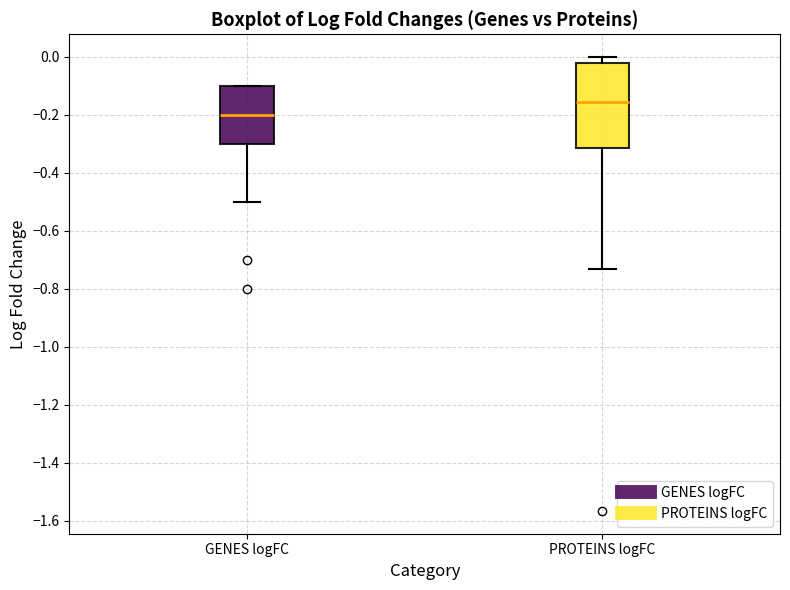

Which box's median line is the lowest?

GENES logFC